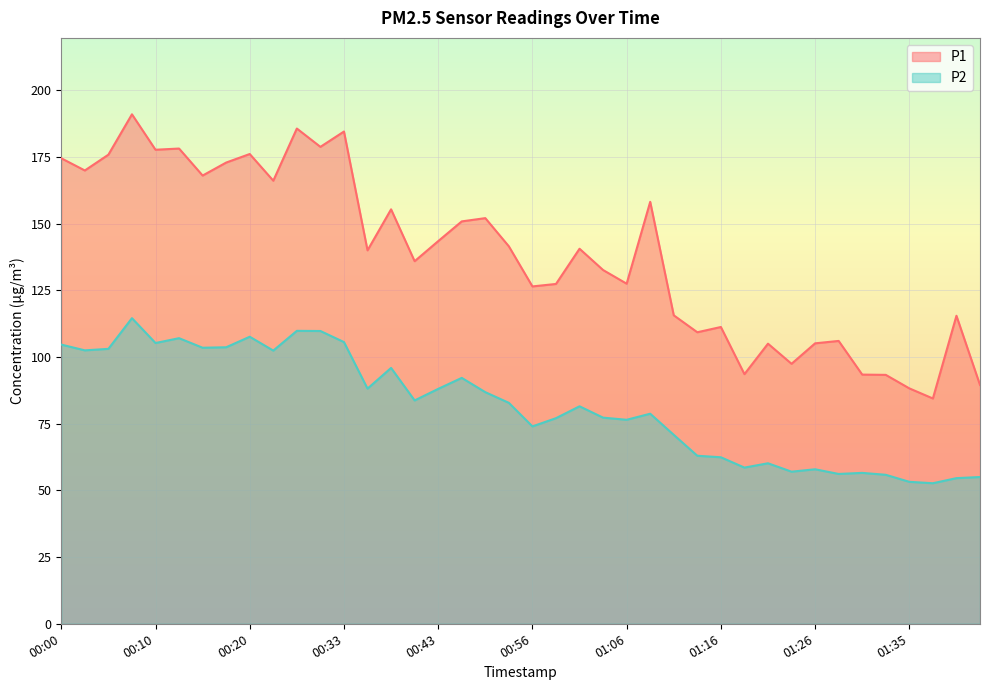

Is it true that P1 equals 188.3 at 01:28?

False